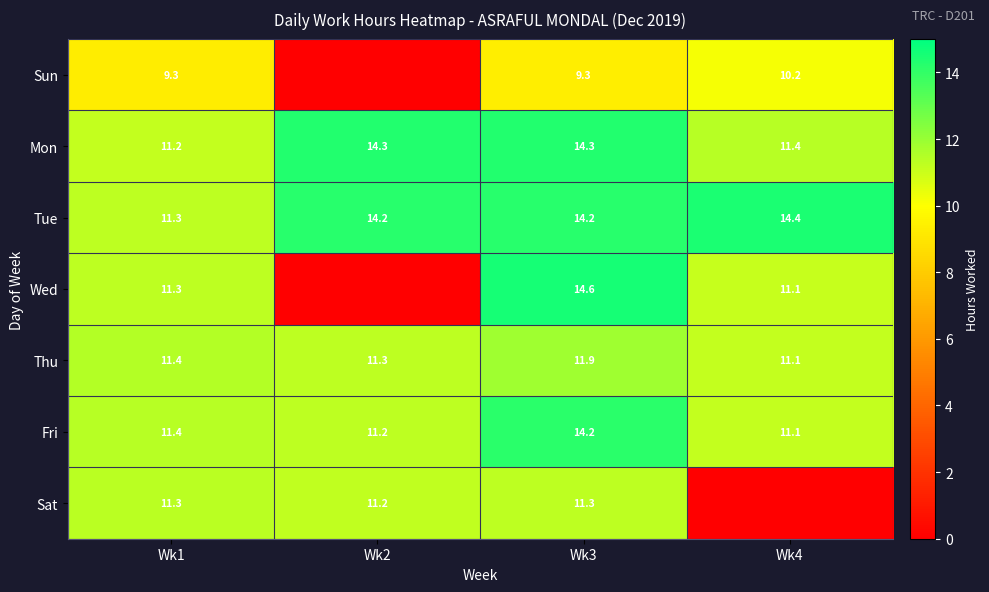

At which category is the sum across all series the highest?

Wk3